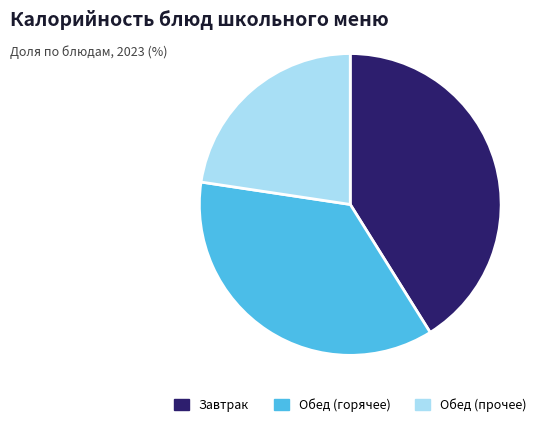

How many slices are in this pie chart?

3